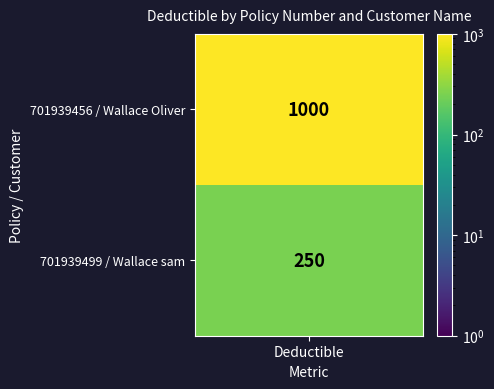

Reading right to left, what are all the values shown in this chart?

250	1000